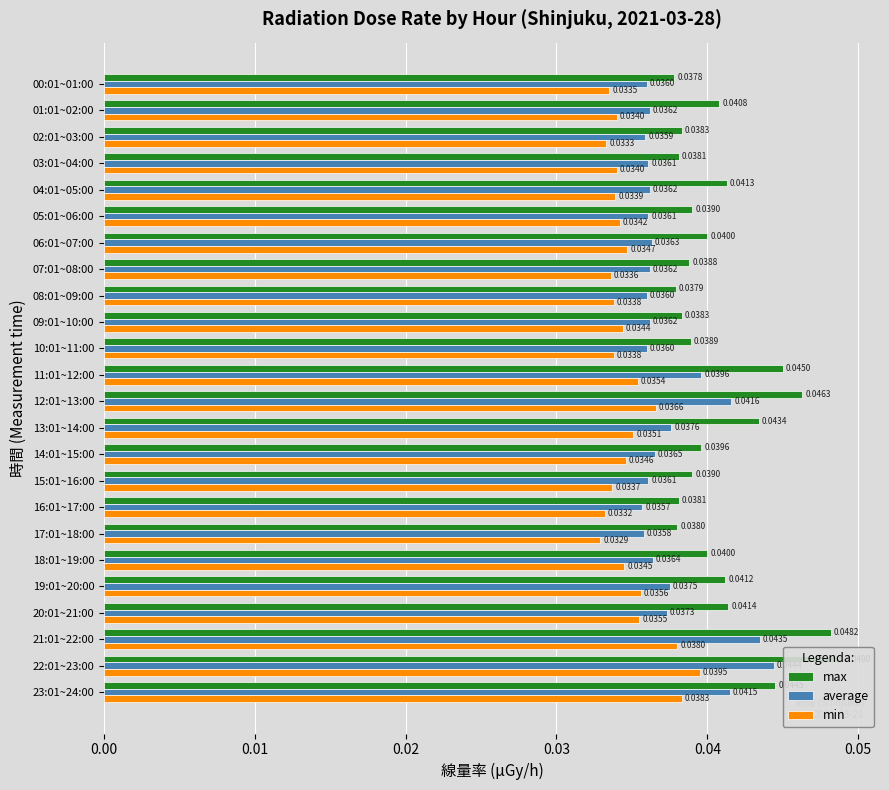

What is the total value across all series at 08:01~09:00?

0.1